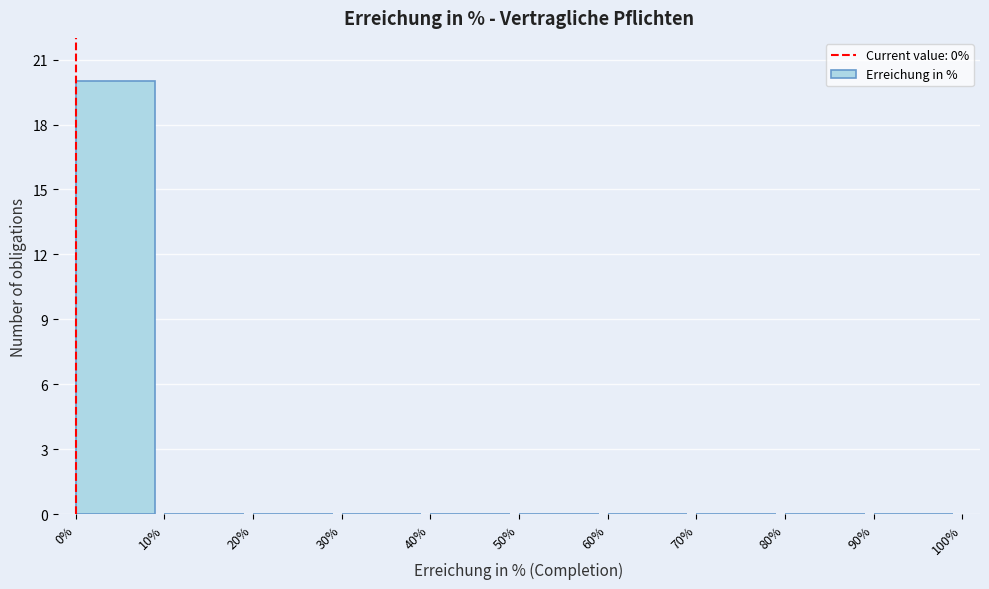

Reading left to right, transcribe this chart: for each bar, give the range it covers on the x-axis and its height. The values are not printed on the chart, so give them approximately, as read against the axis.

0% to 10%: 20
10% to 20%: 0
20% to 30%: 0
30% to 40%: 0
40% to 50%: 0
50% to 60%: 0
60% to 70%: 0
70% to 80%: 0
80% to 90%: 0
90% to 100%: 0